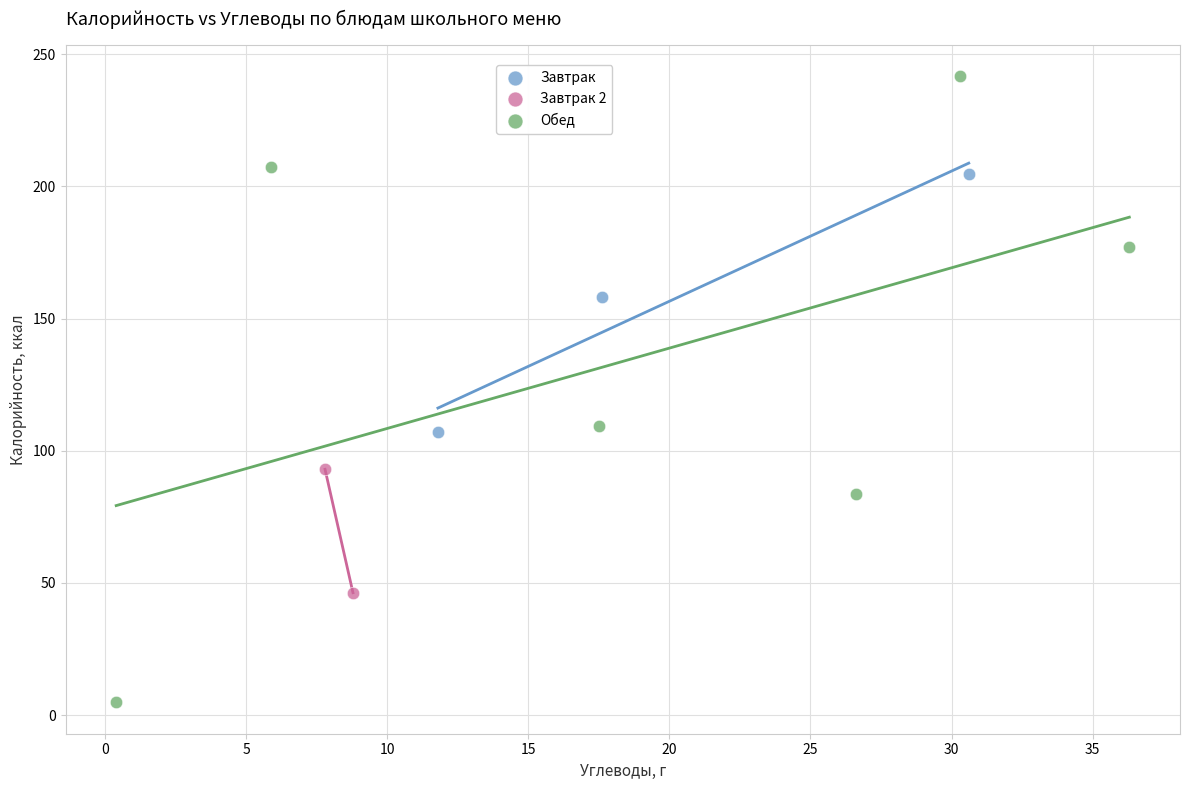

What are all the series names shown in the legend?

Завтрак, Завтрак 2, Обед